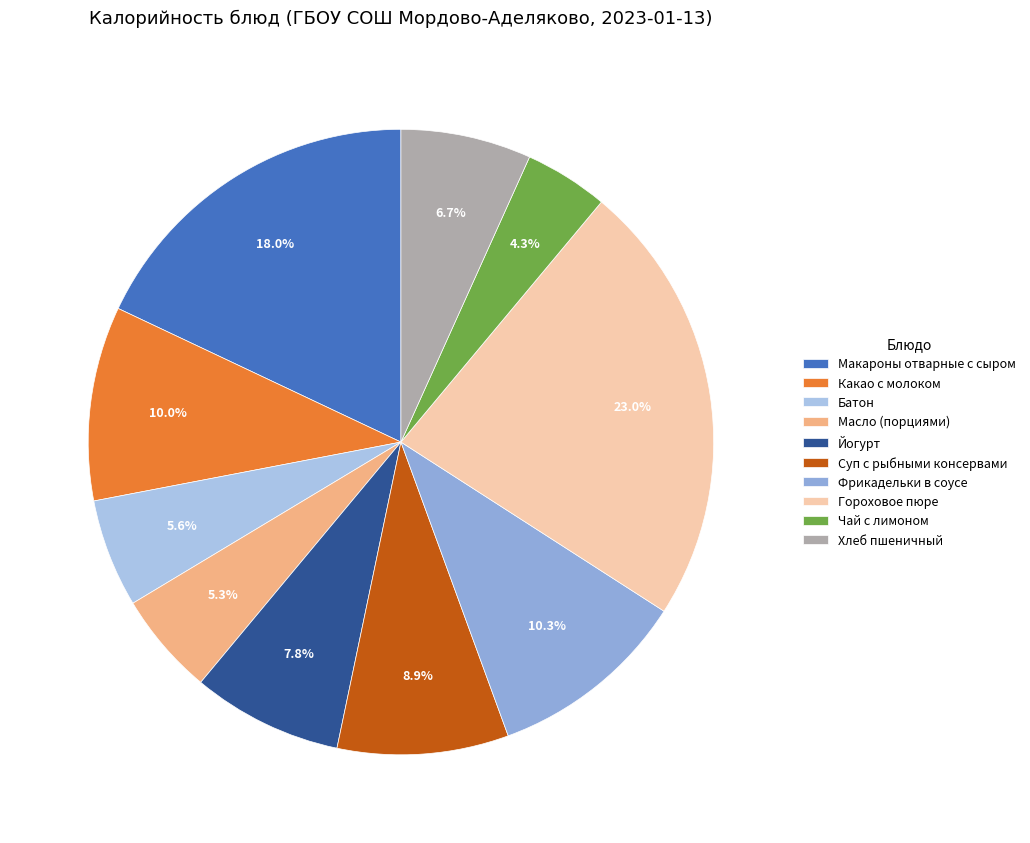

What percentage is the Йогурт slice, to the nearest percent?

8%